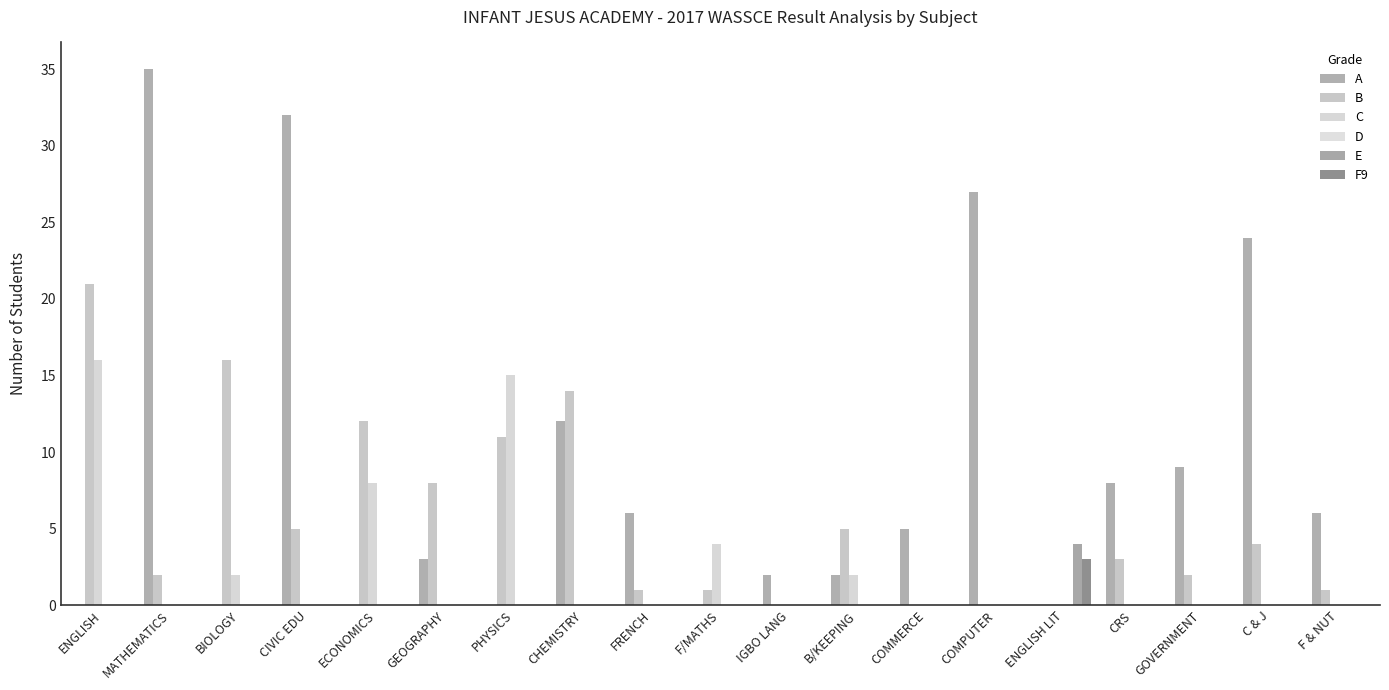

Which has a higher value, B/KEEPING or C & J?

C & J